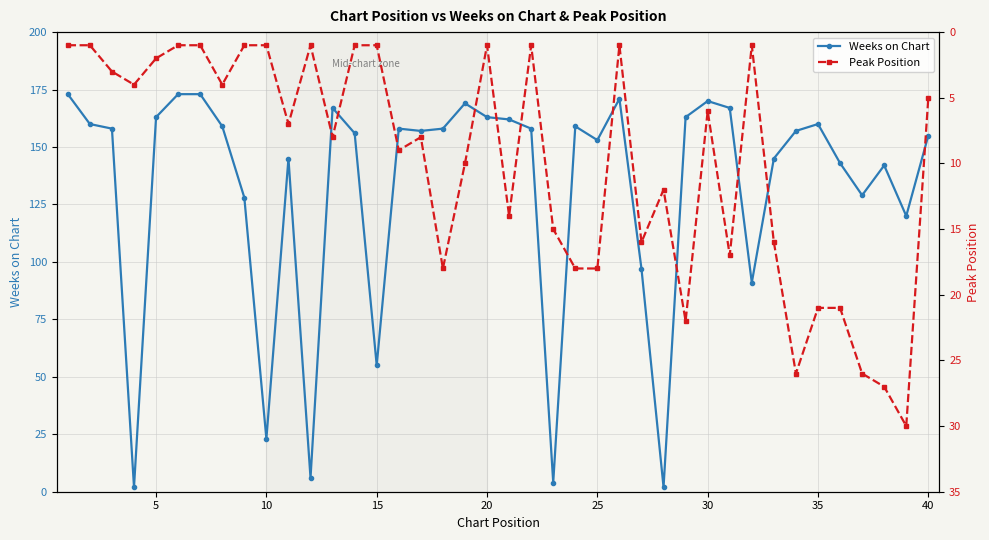

What is the highest value of the Weeks on Chart series?

173